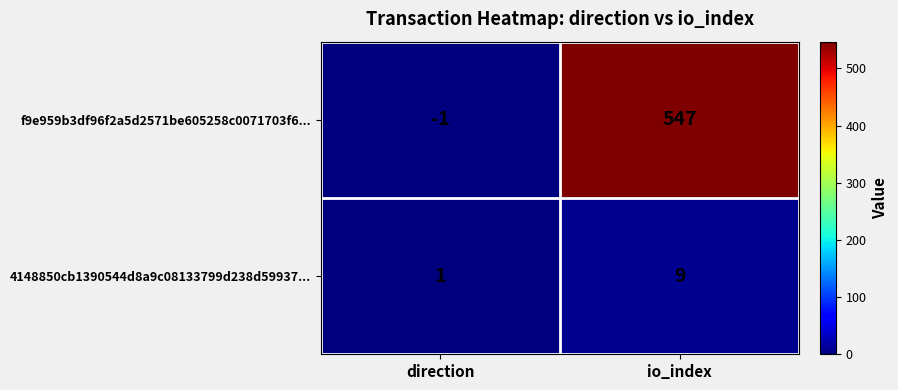

At which category is the sum across all series the highest?

io_index